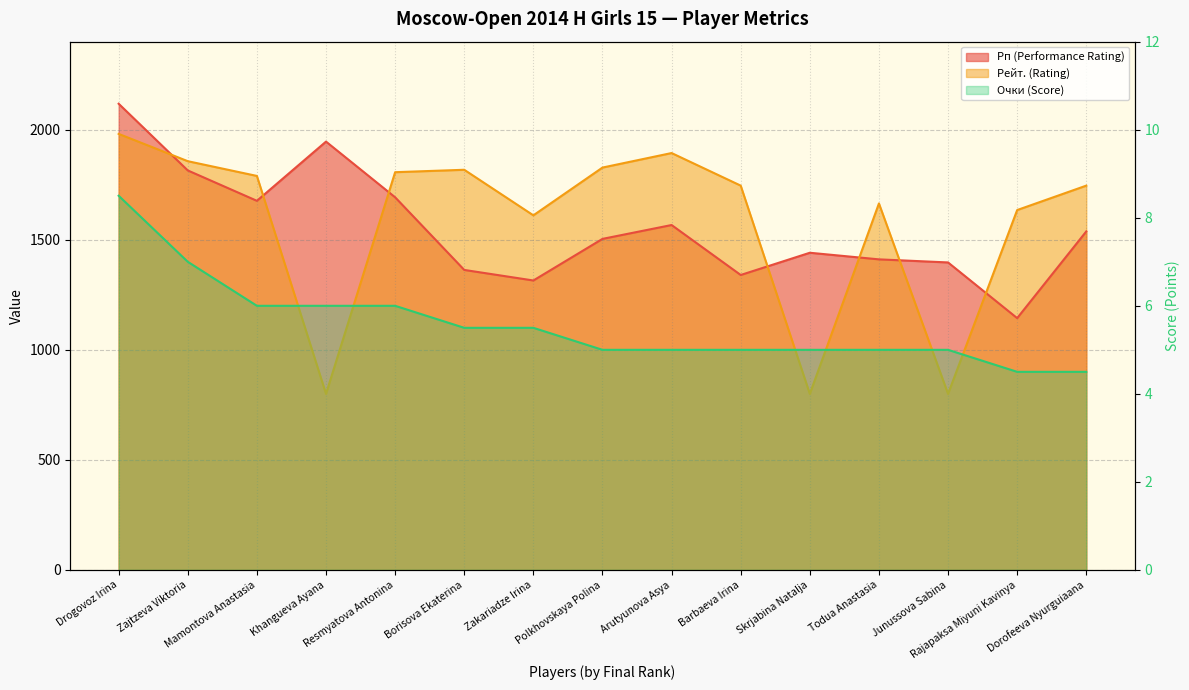

True or false: Очки (Score) and Рейт. (Rating) intersect in this chart.

False